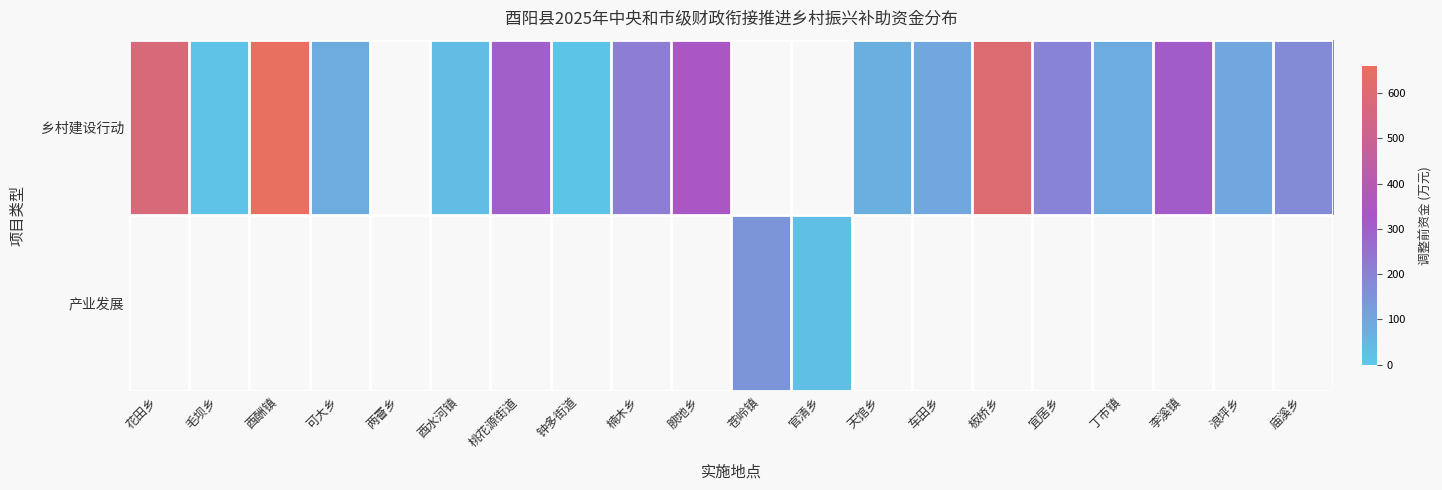

List the series in order of their peak value, highest first.

乡村建设行动, 产业发展